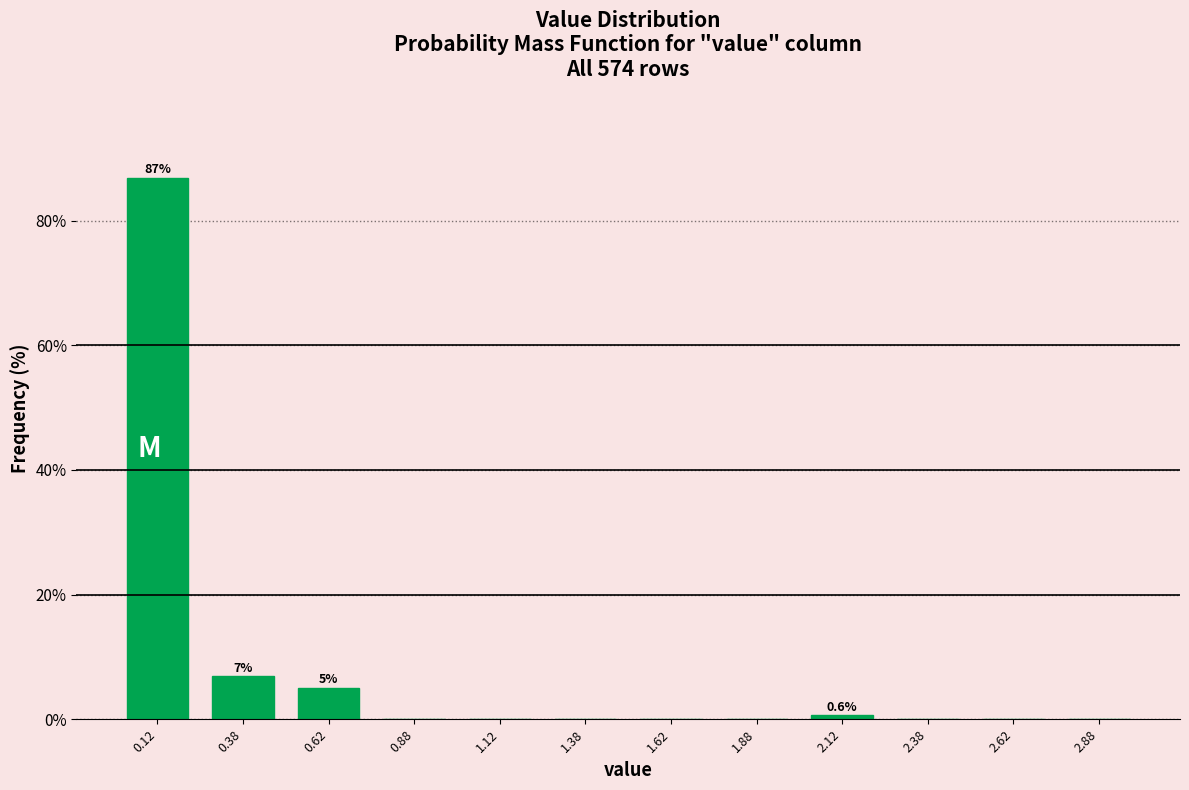

Over which range of the x-axis is the bar tallest?

0.00 to 0.25